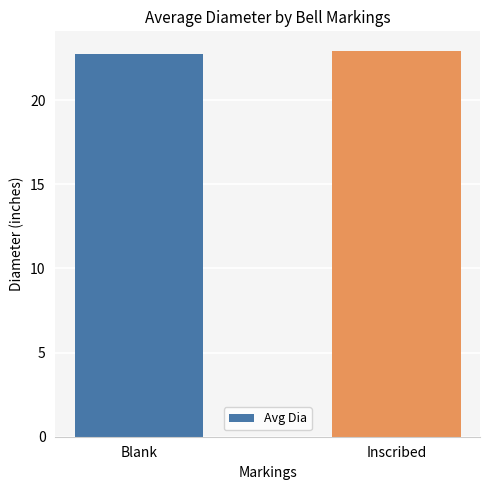

Is it true that the value at Blank is 22.7?

True